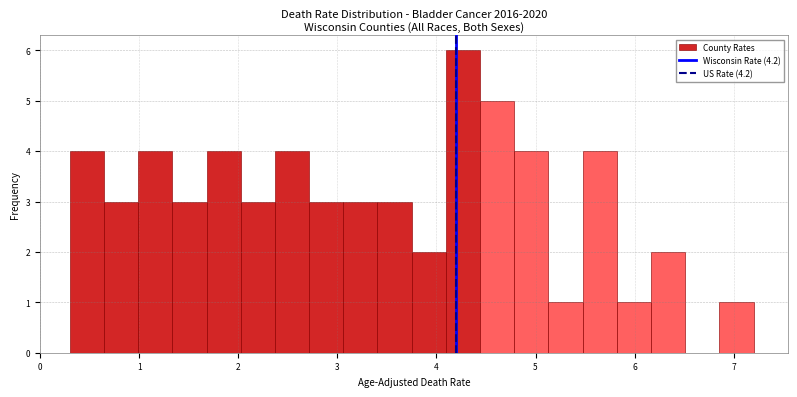

Around what value on the x-axis is the tallest bar? Give the approximate position of its centre, as read against the axis.

4.3